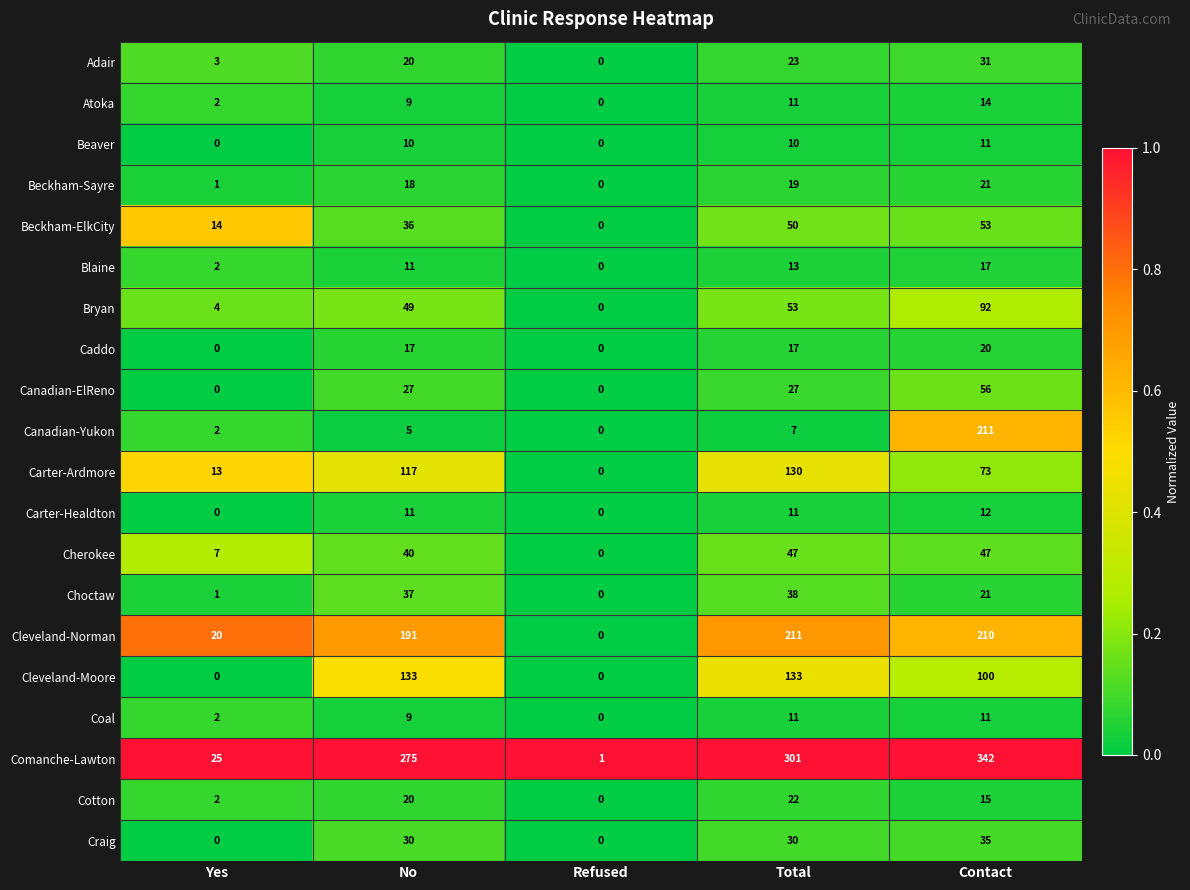

Between Refused and Contact, which series saw the biggest shift?

Comanche-Lawton